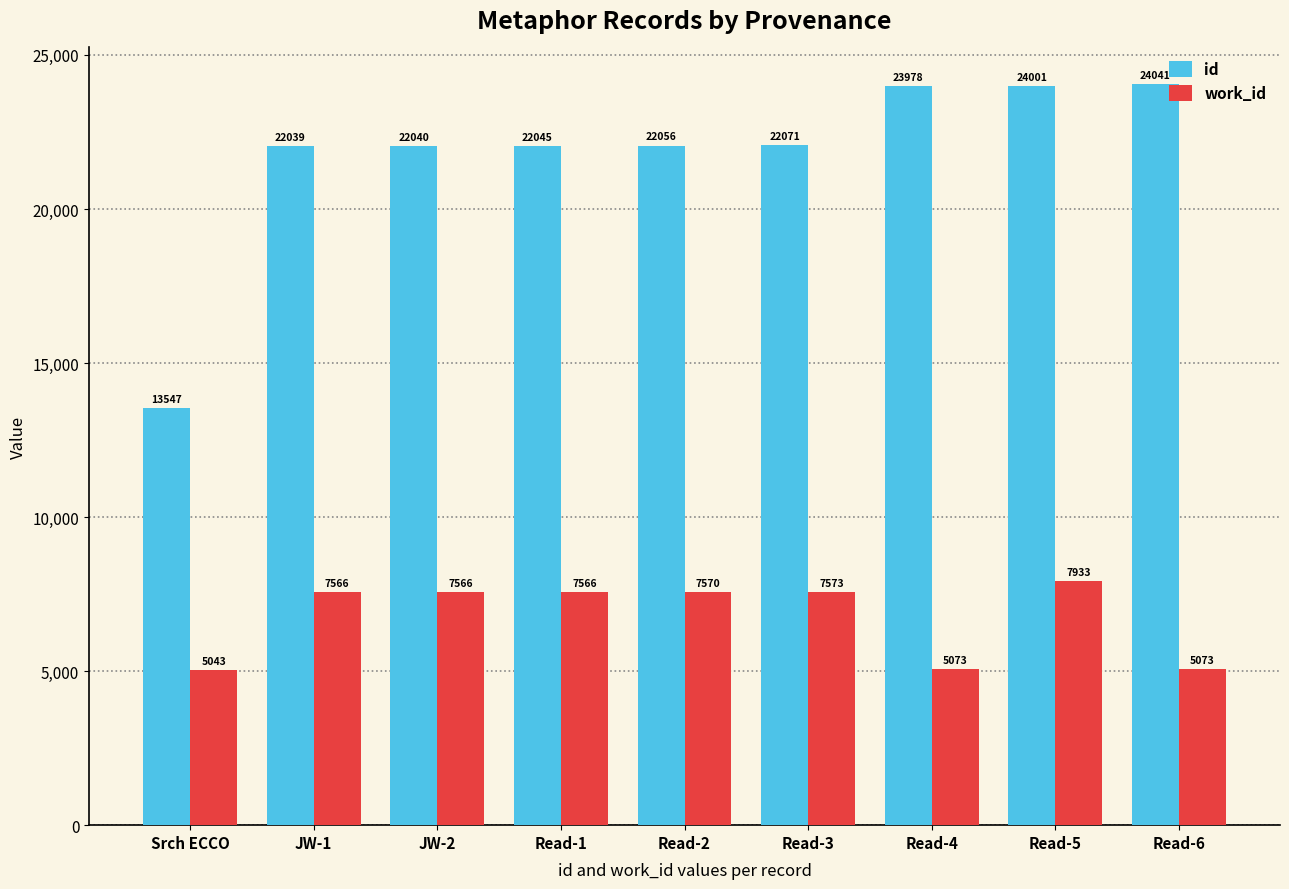

What is the maximum value for id?

24041